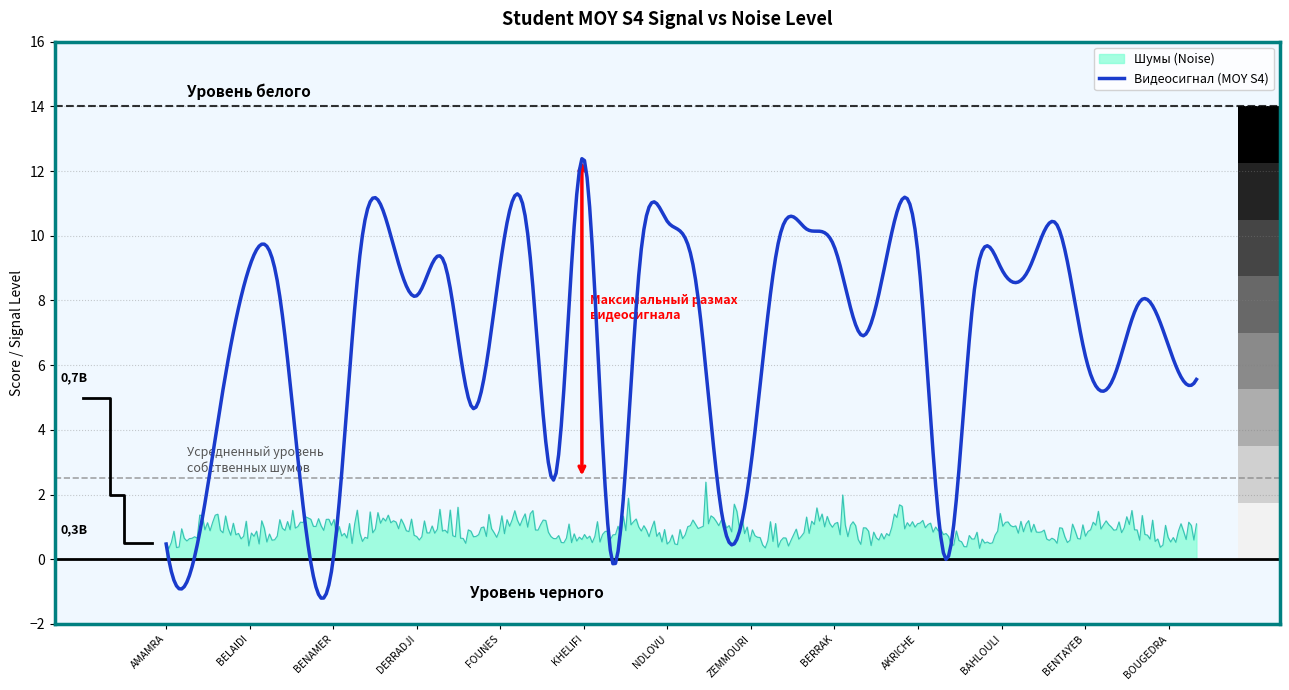

How many values are above zero?

34